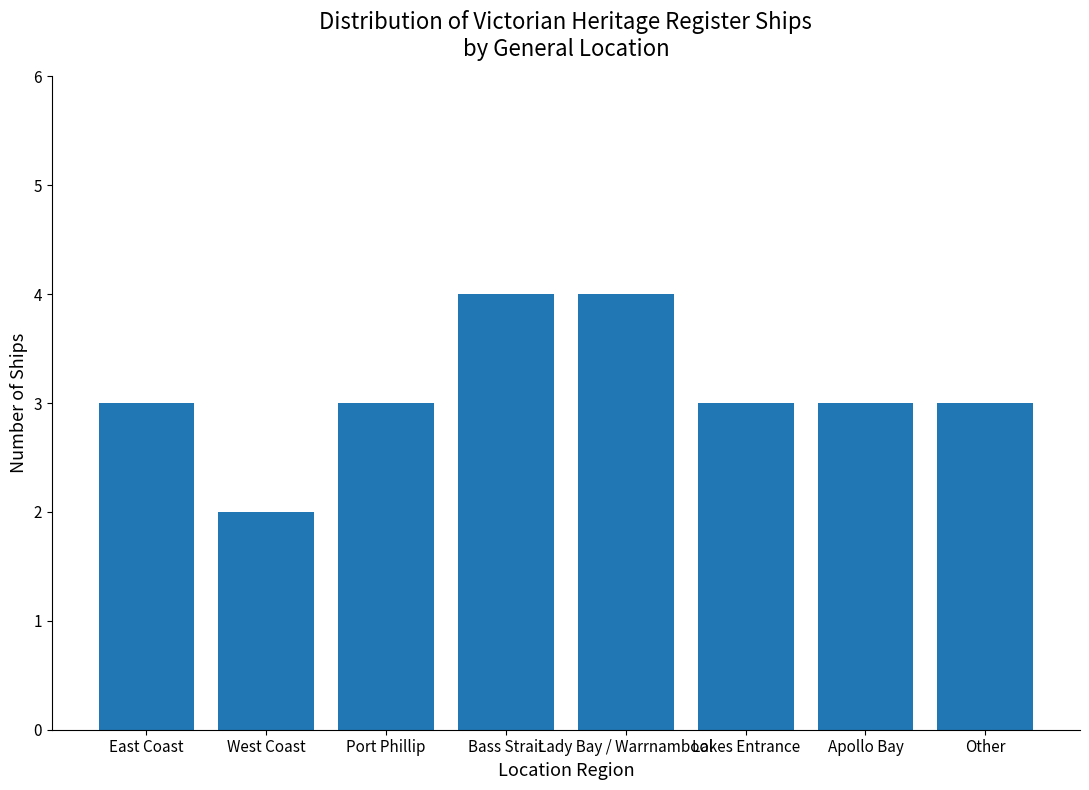

What is the sum of the values at Other and Apollo Bay?

6